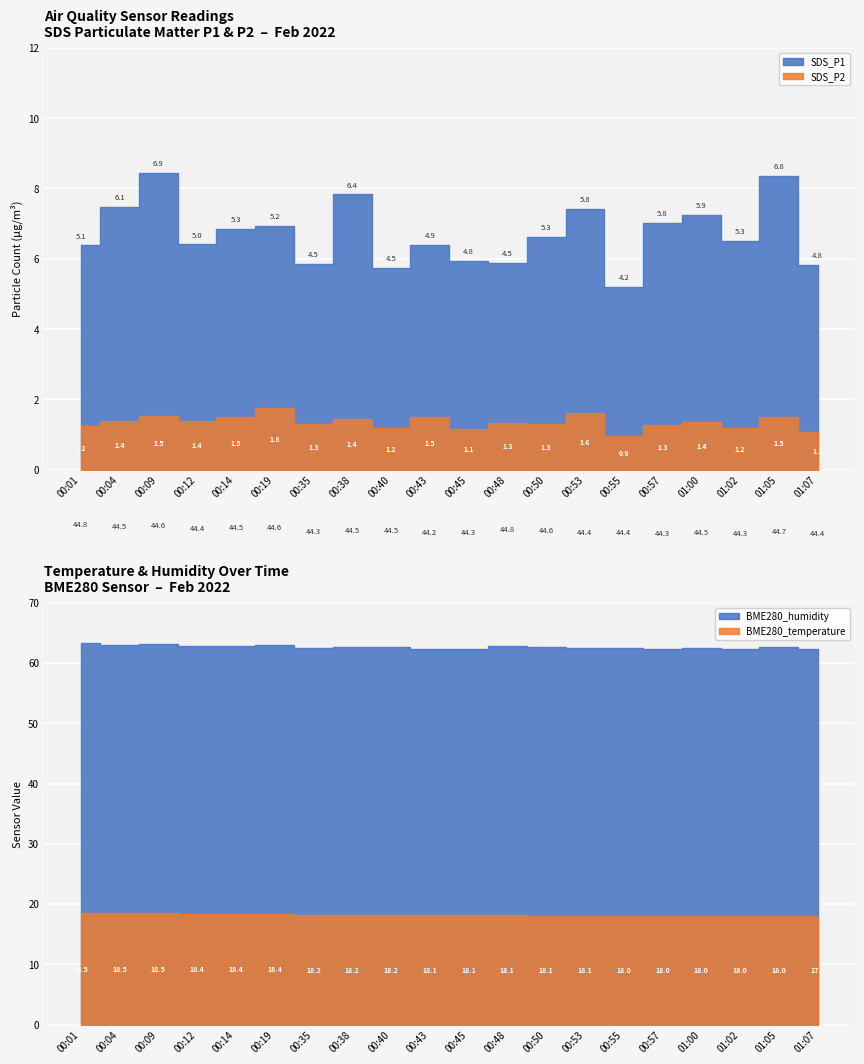

True or false: SDS_P1 and SDS_P2 intersect in this chart.

False